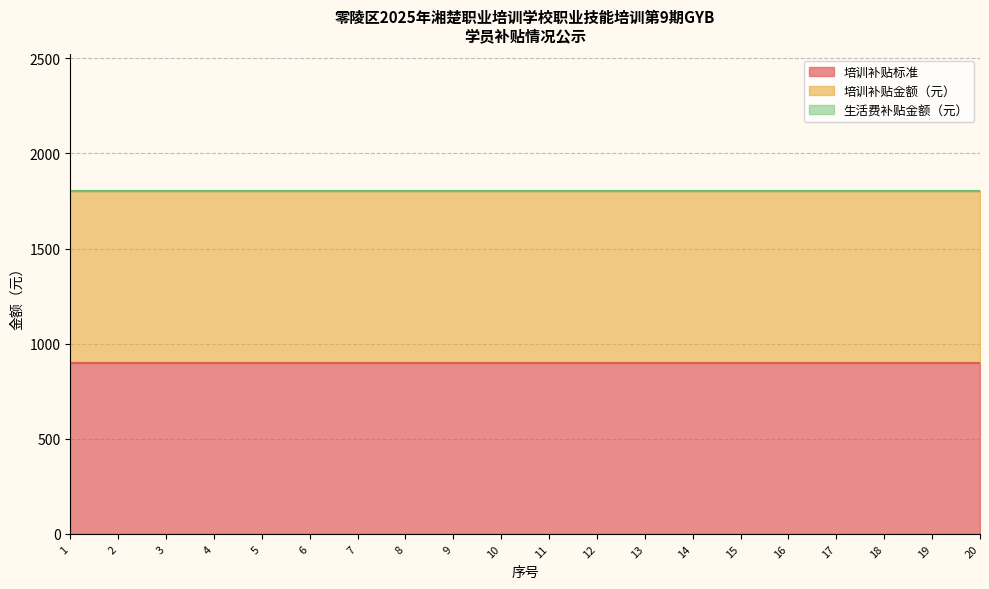

How many data points does each series have?

20